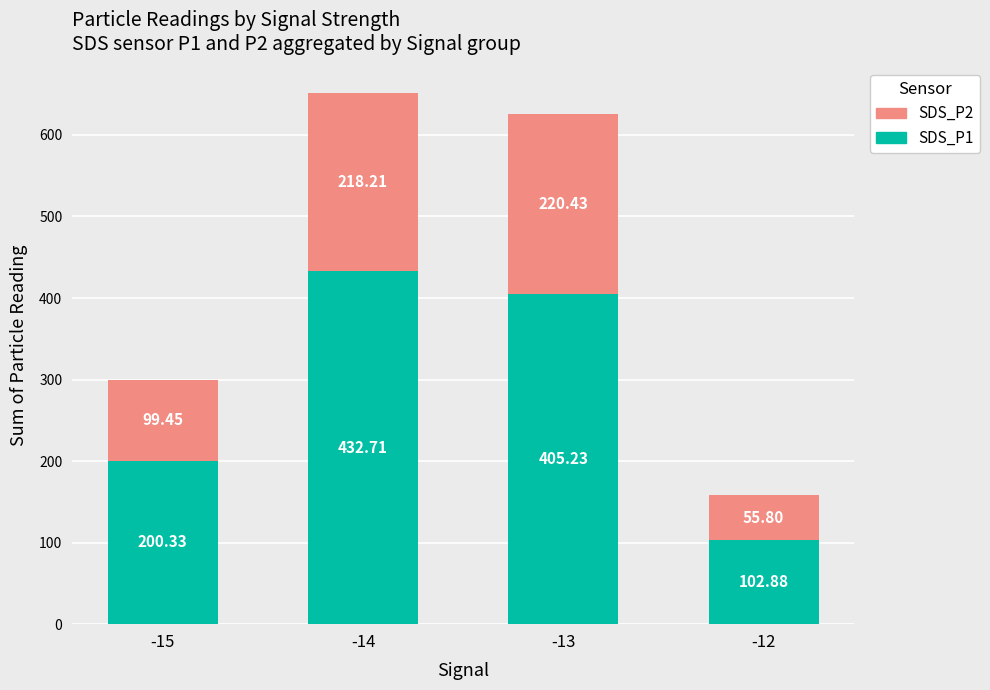

Rank the categories by SDS_P1 value from lowest to highest.

-12, -15, -13, -14